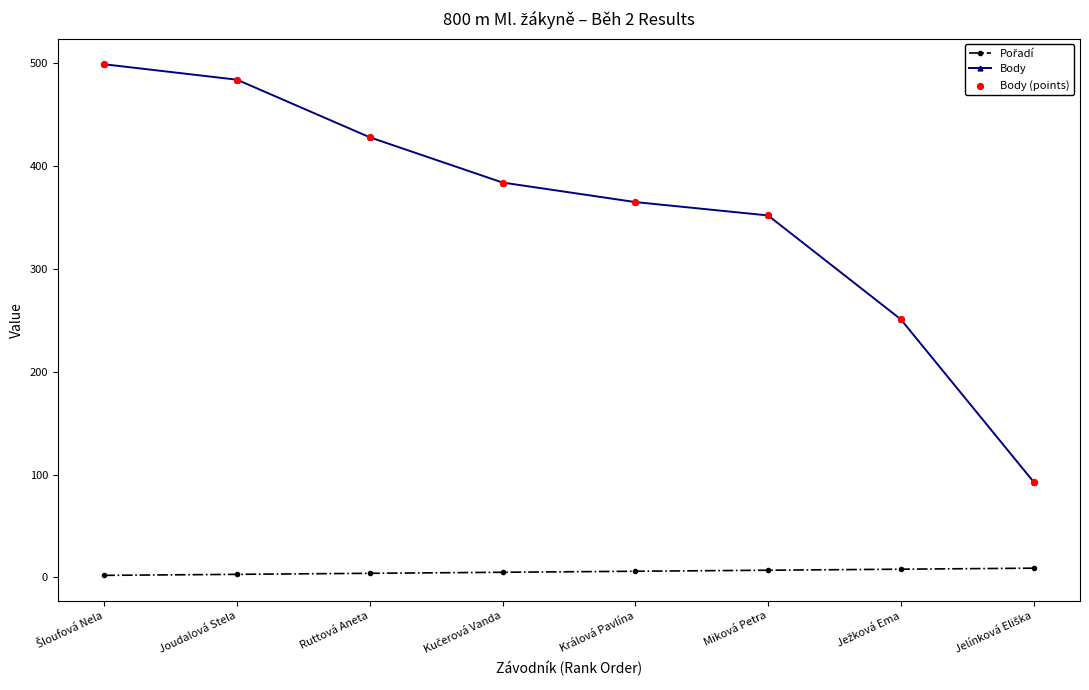

Which series has the largest range (max minus min)?

Body